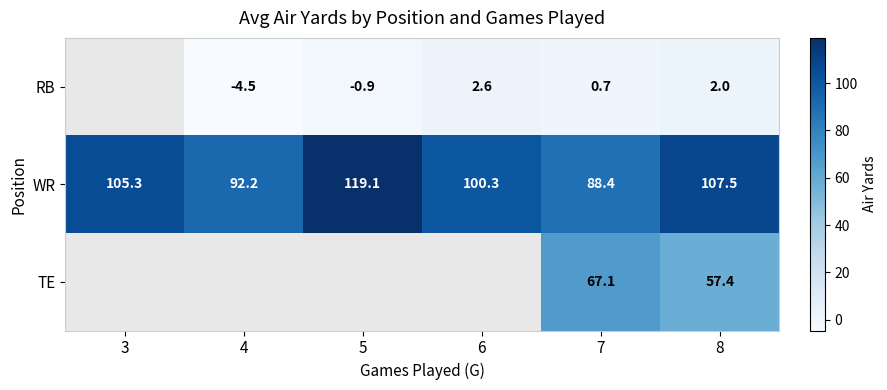

Where does the WR series first go above 105?

3